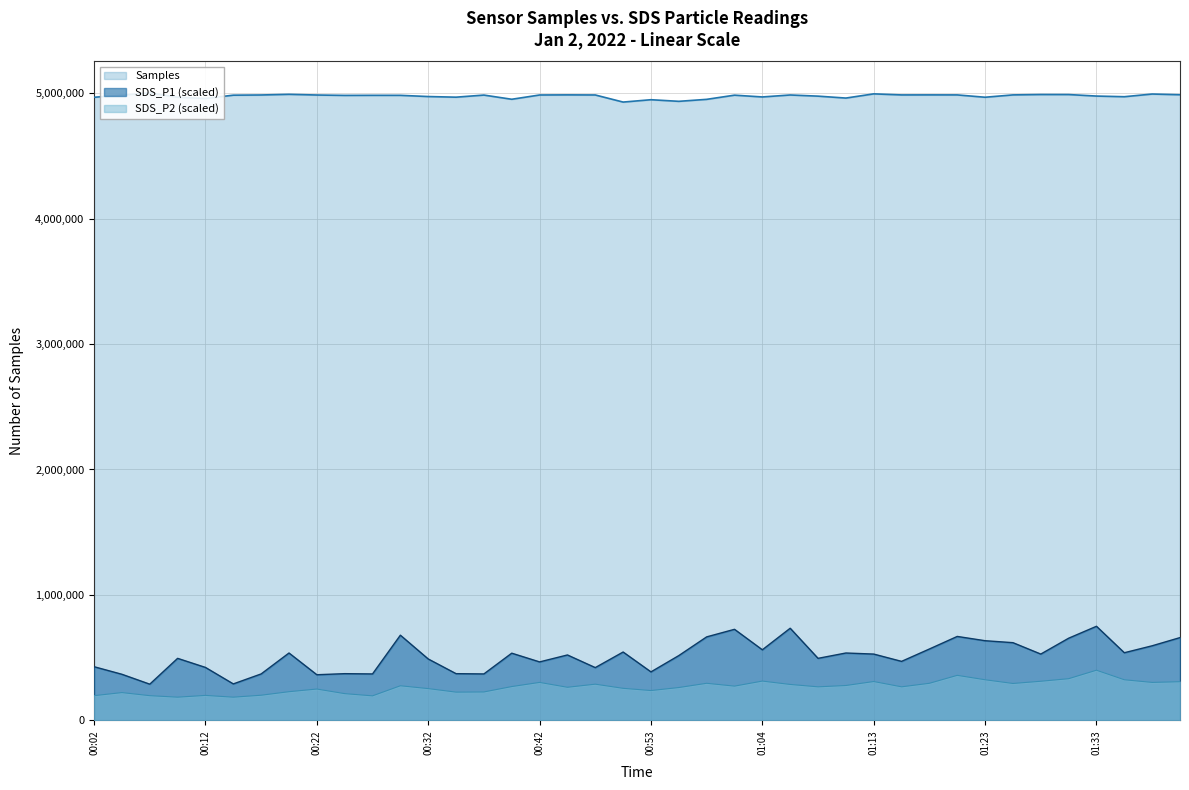

What position from the right is 00:07?

38